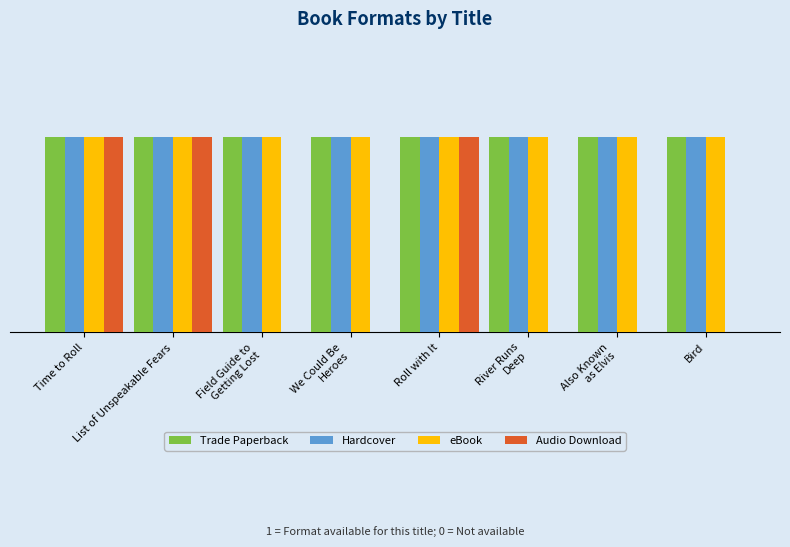

What is the greatest value displayed?

1